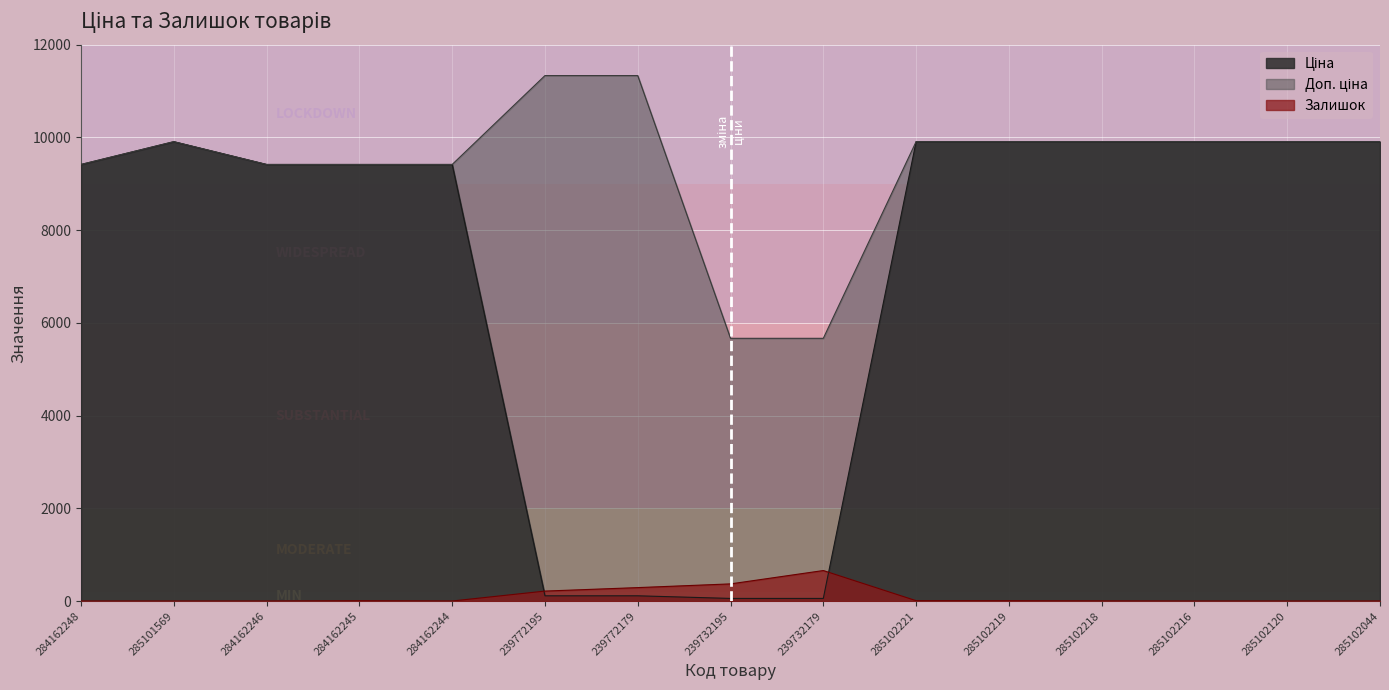

True or false: Доп. ціна and Залишок intersect in this chart.

False